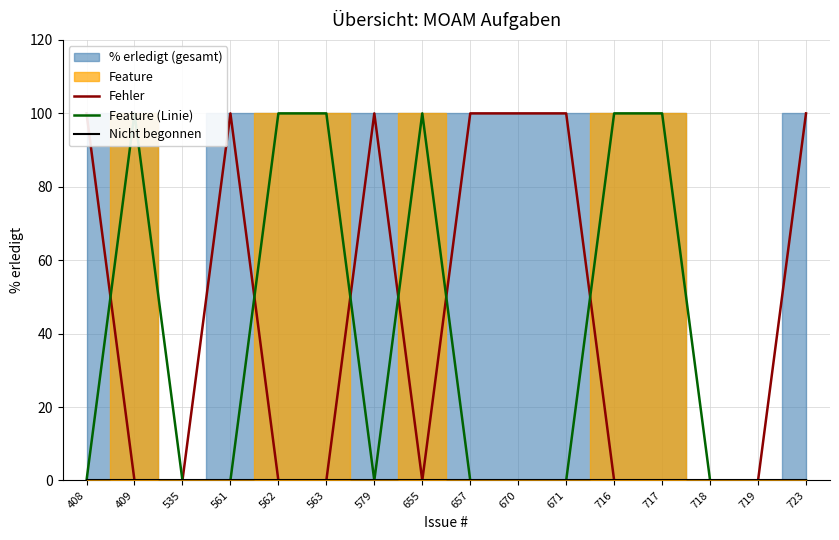

How many categories are shown in the chart?

16